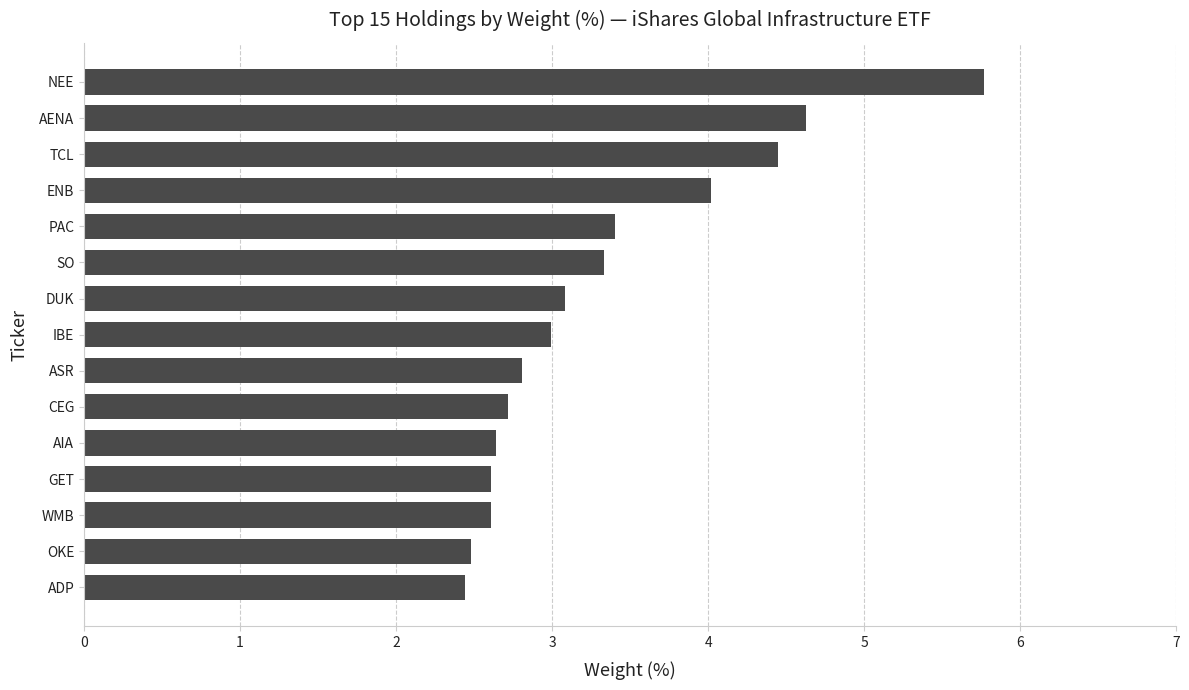

Approximately how many times larger is the value at TCL compared to CEG?

1.6